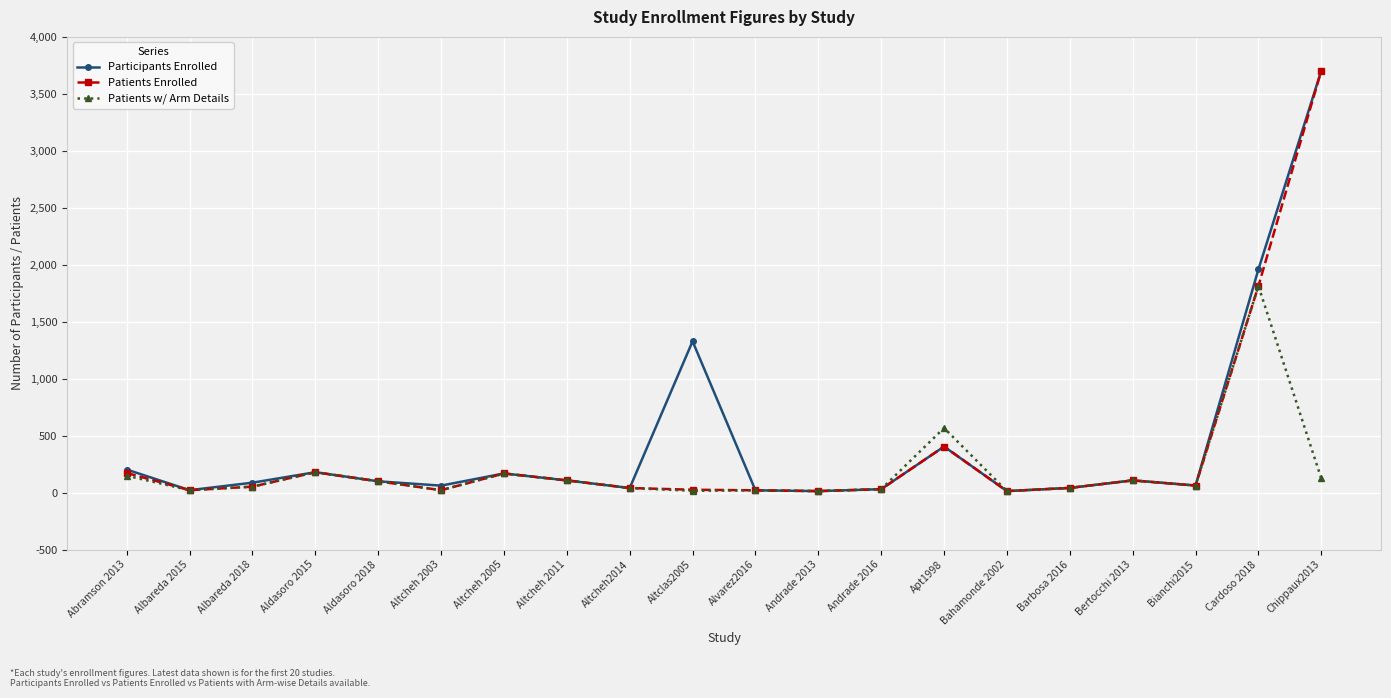

How many lines are shown in the chart?

3